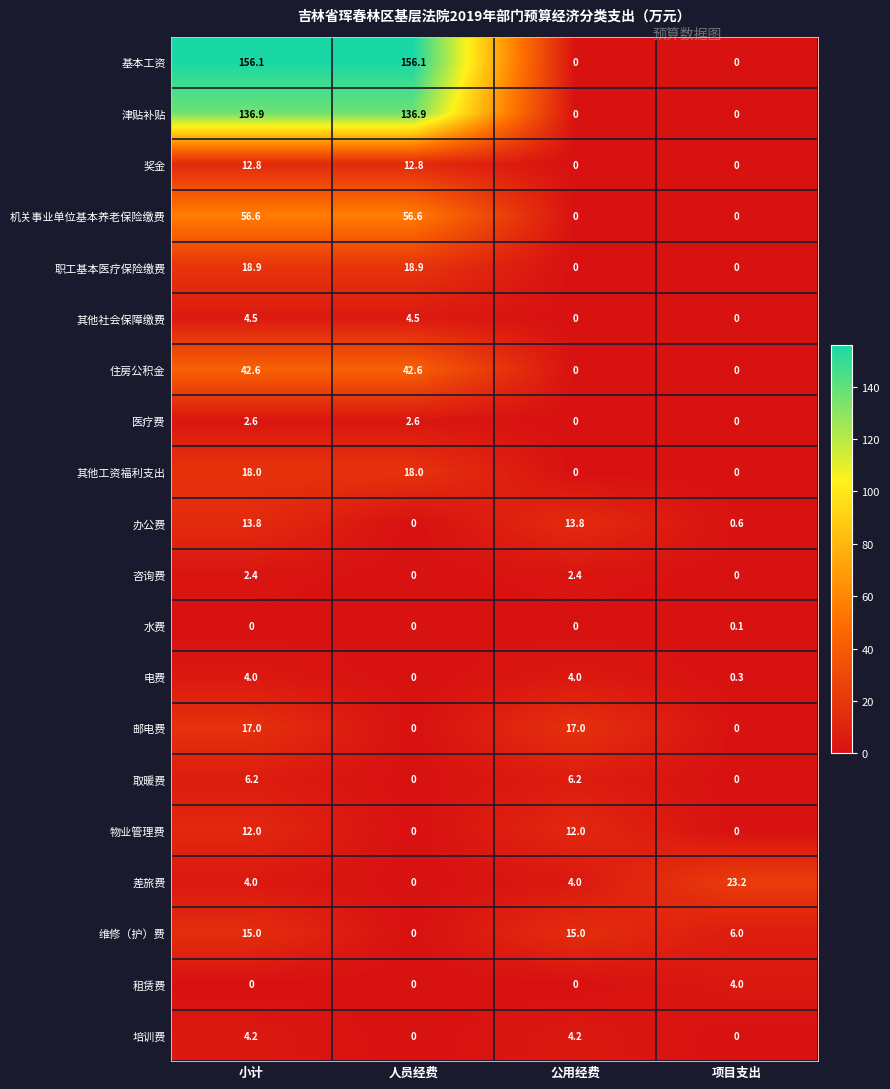

How many values in 津贴补贴 are above zero?

2